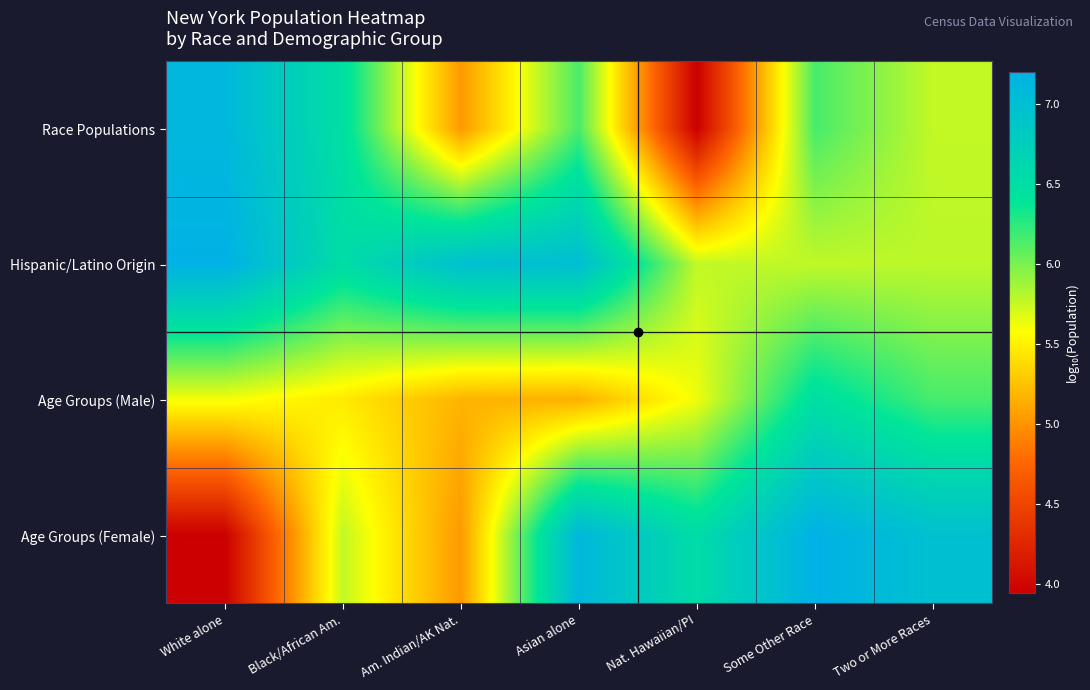

At which category is the sum across all series the highest?

Some Other Race